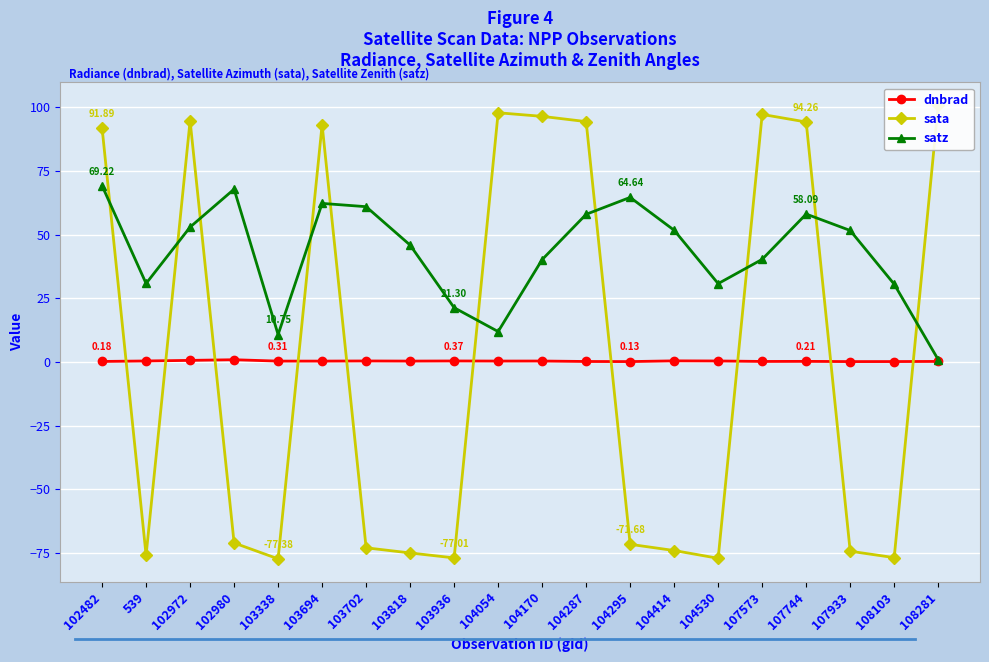

True or false: satz and dnbrad cross at least once.

False